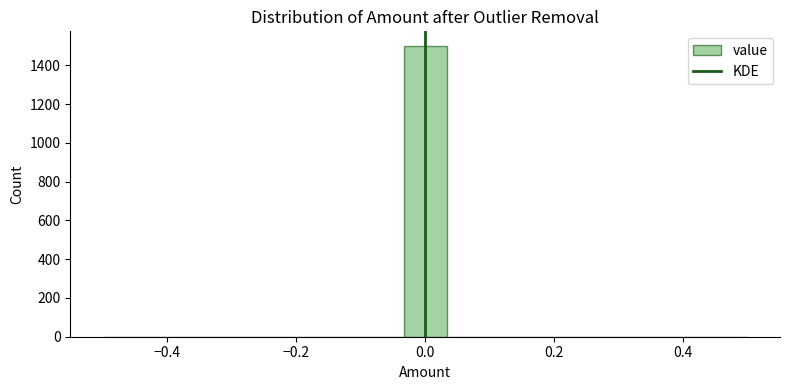

Read against the x-axis, roughly where is the centre of the tallest bar?

0.00